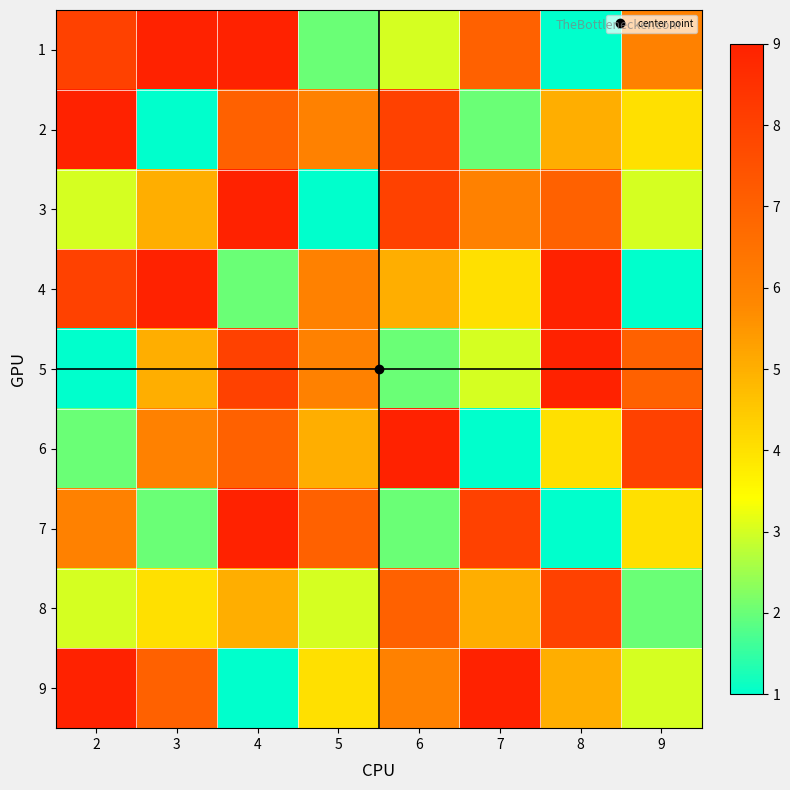

What is the spread (max minus min) of values at 7?

8